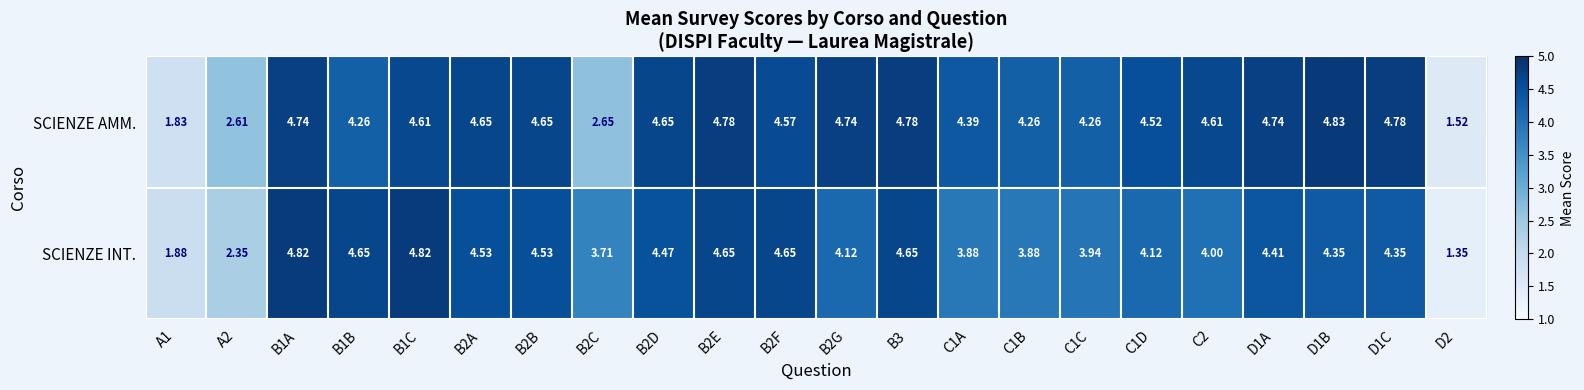

Which series has the widest spread of values?

SCIENZE INT.